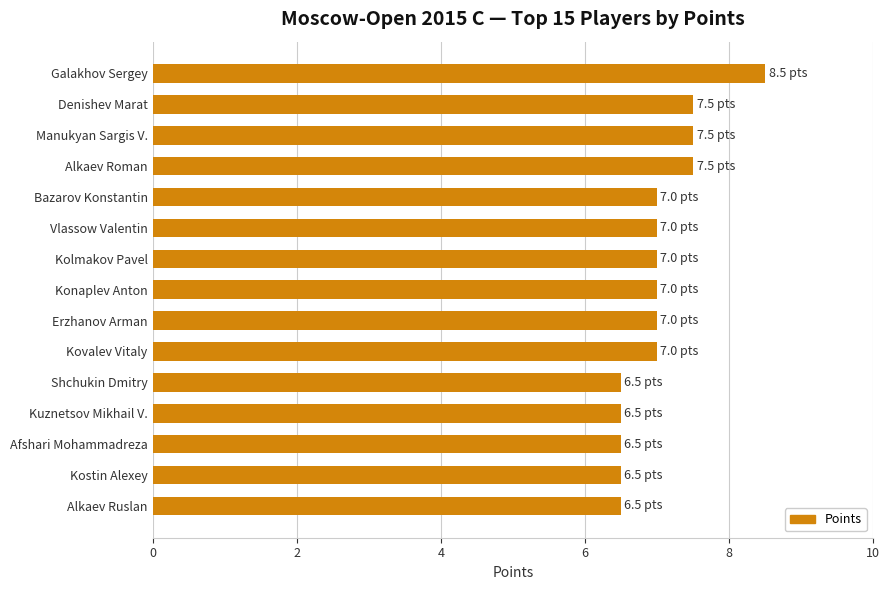

Does the chart contain any negative values?

No